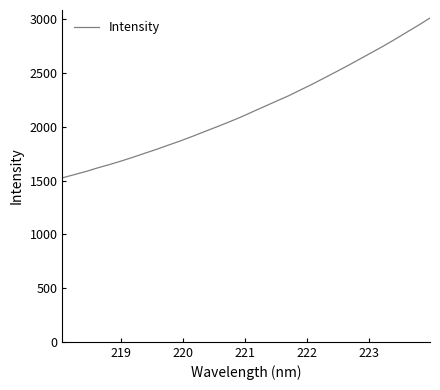

What is the maximum value shown in the chart?

3011.8